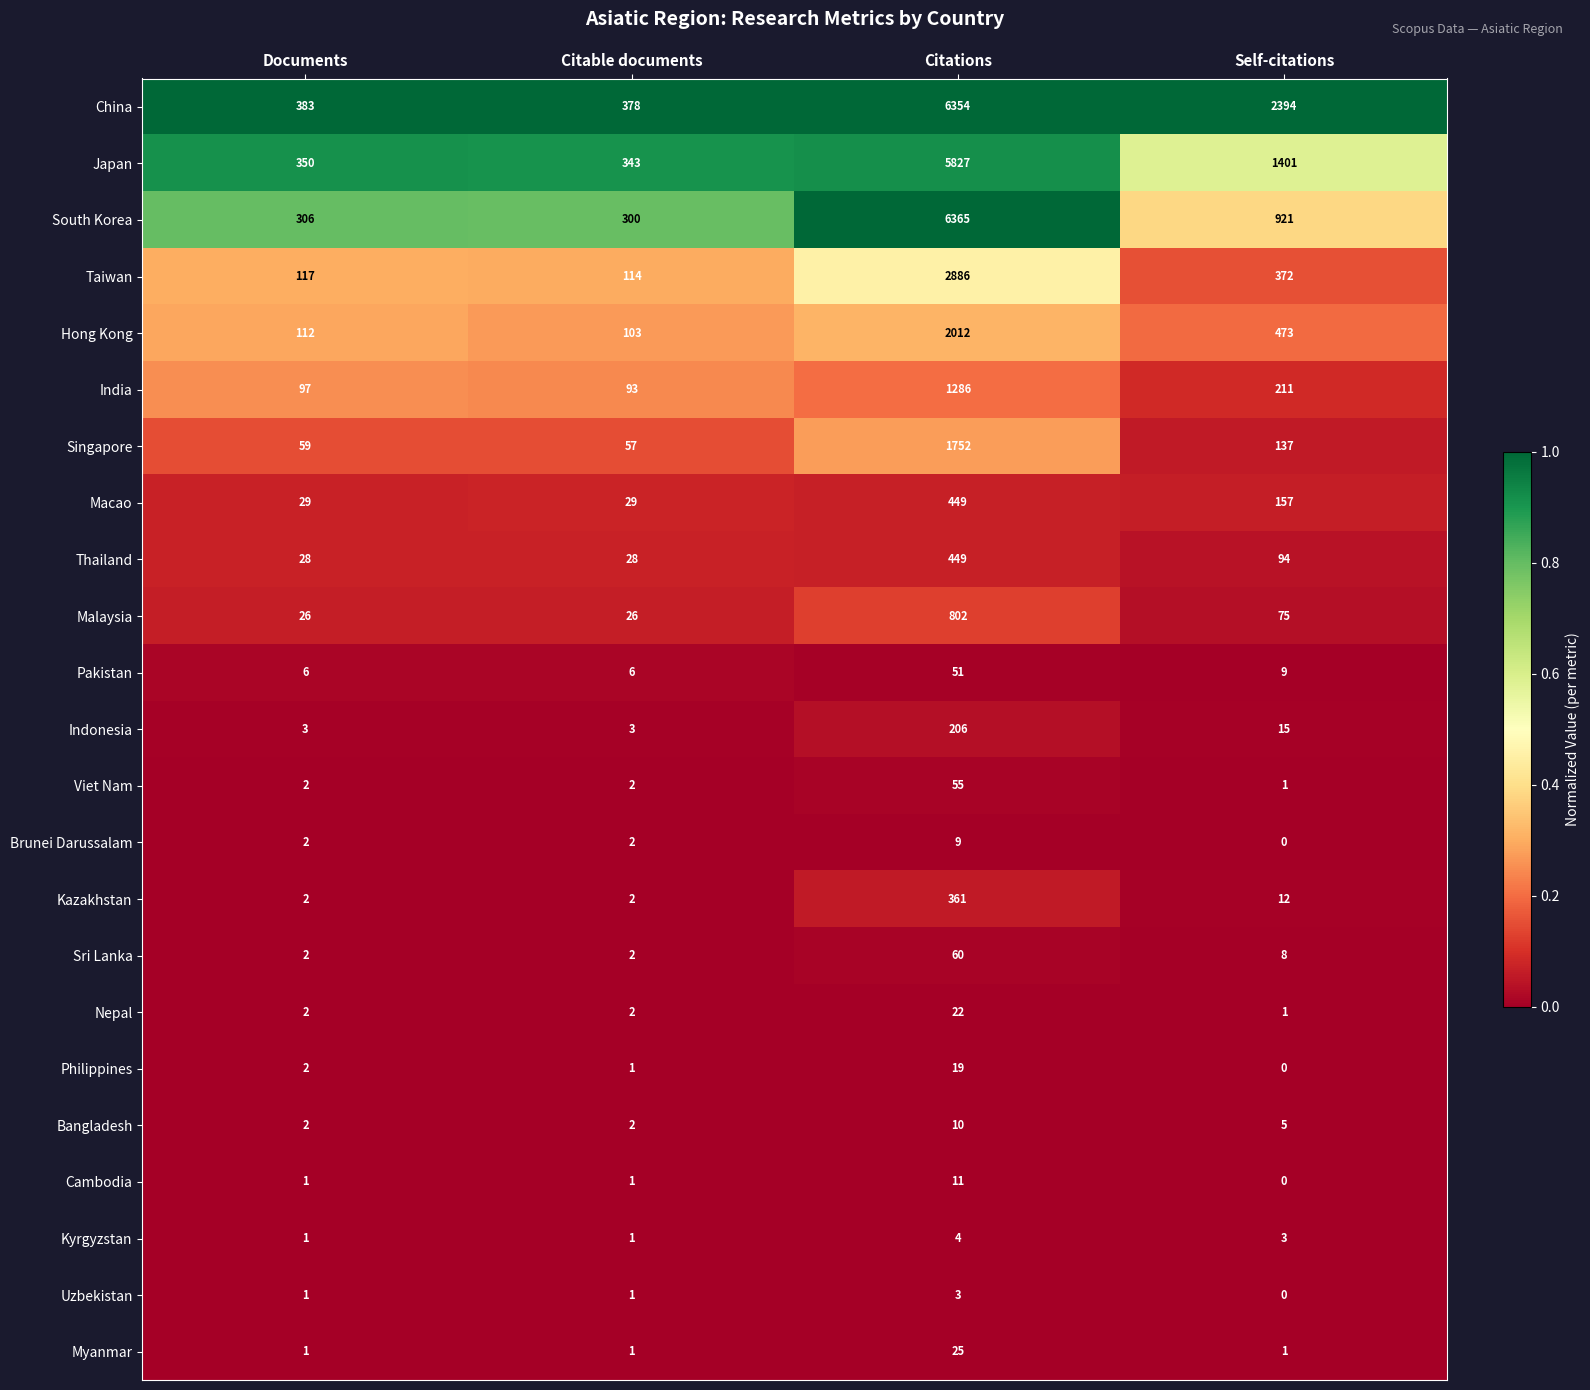

The value of Philippines at Self-citations is 0. True or false?

True